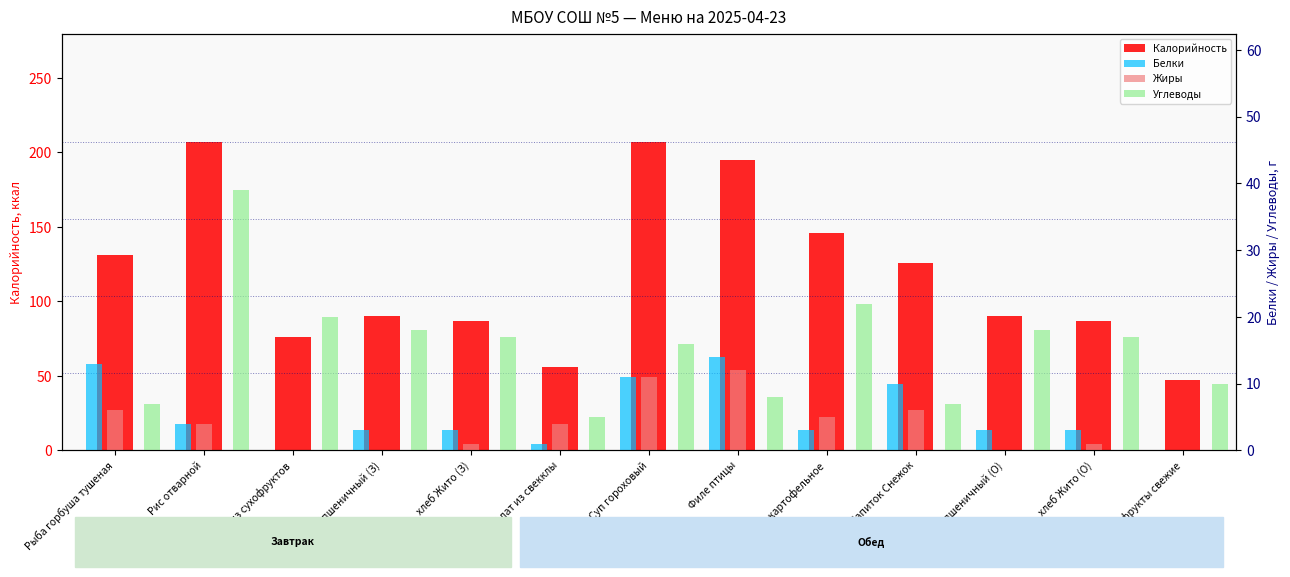

Are the bars grouped side by side (vs. stacked)?

Yes